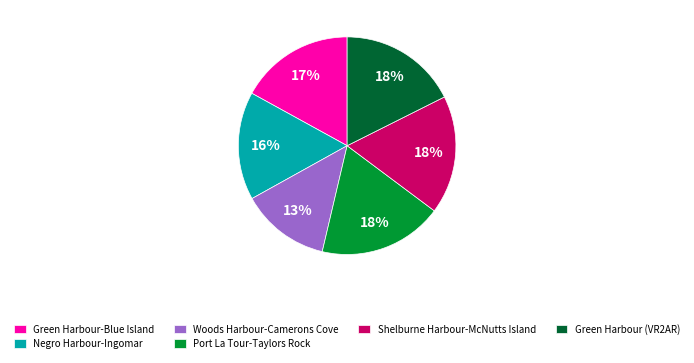

Does any single category account for the majority?

No